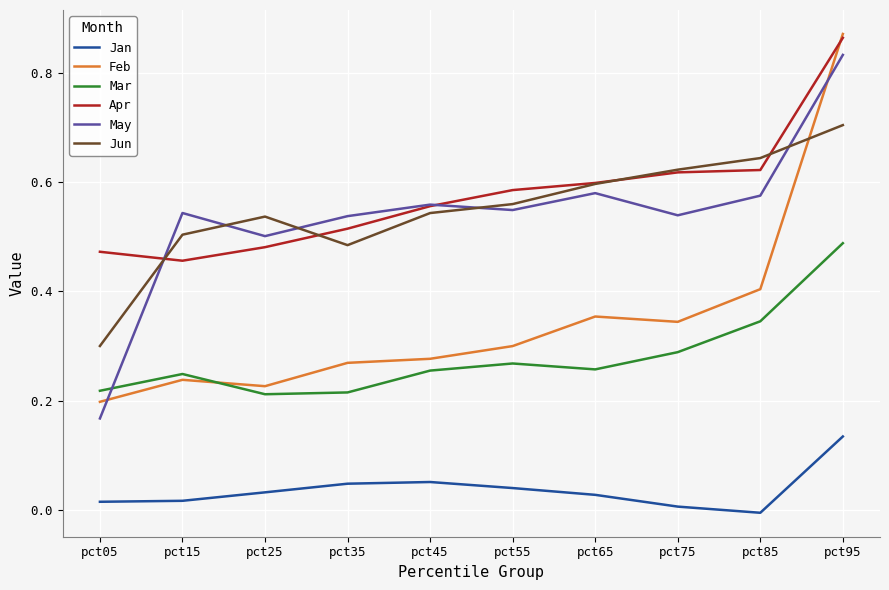

Between pct65 and pct95, which series saw the biggest shift?

Feb